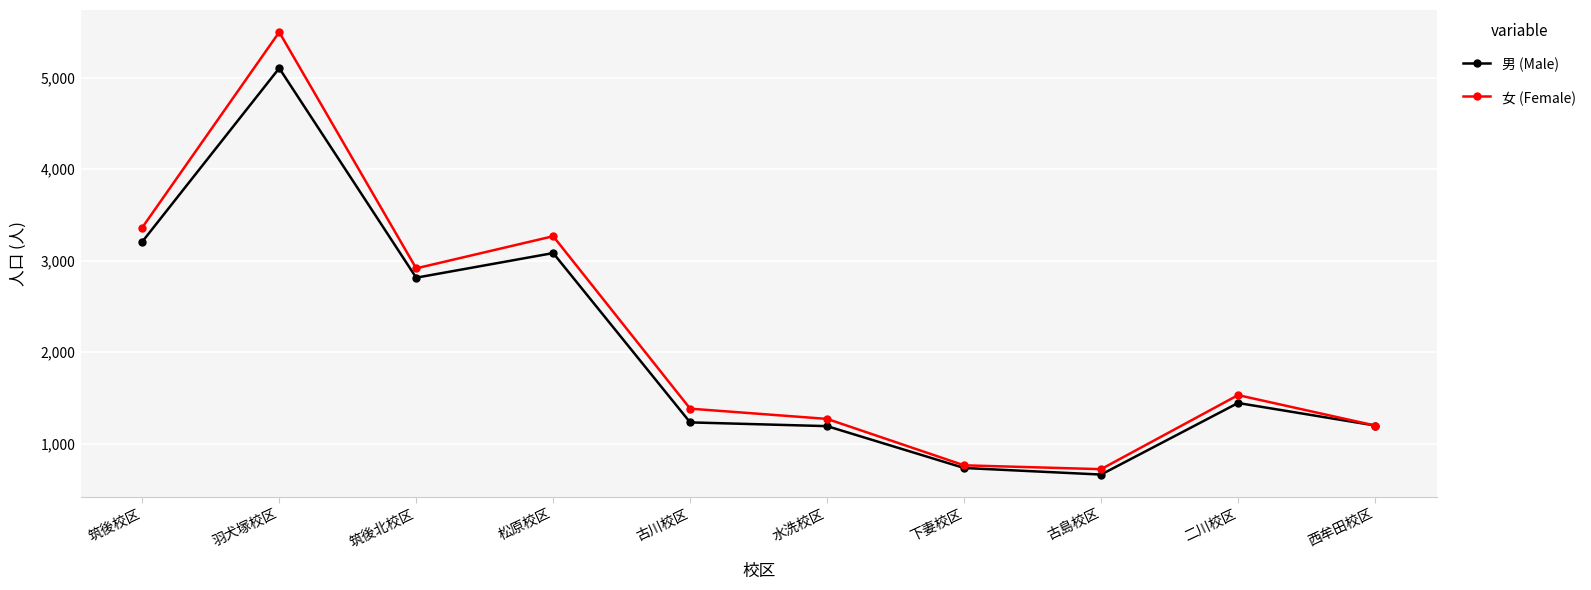

Read the 女 (Female) value at 水洗校区, to the nearest 100.

1300